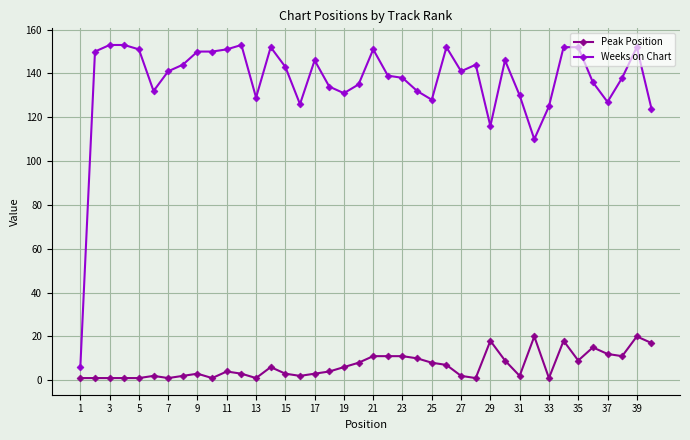

Is this an area chart (filled region under the line)?

No